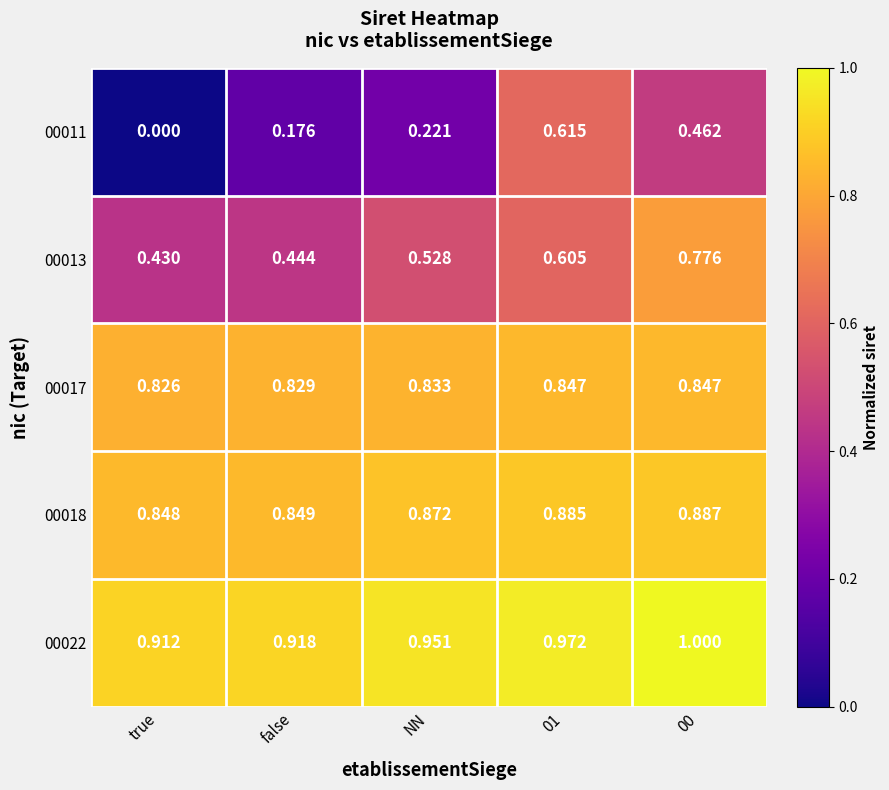

At which label is 00013 closest to 0?

true